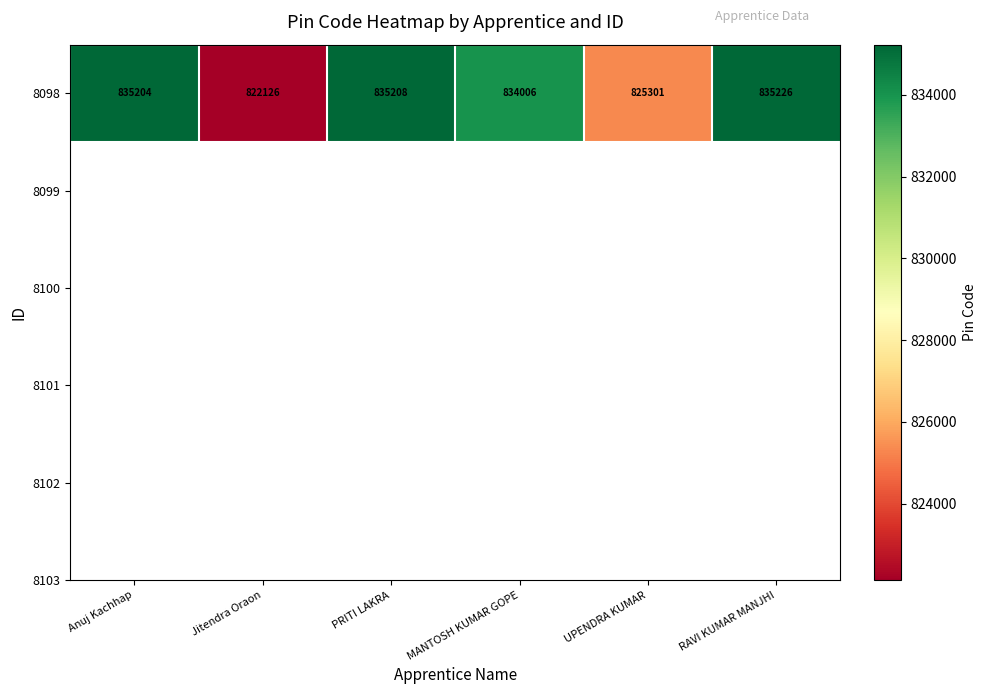

Reading left to right, transcribe all the data shown in this chart.

Anuj Kachhap=835204	Jitendra Oraon=822126	PRITI LAKRA=835208	MANTOSH KUMAR GOPE=834006	UPENDRA KUMAR=825301	RAVI KUMAR MANJHI=835226